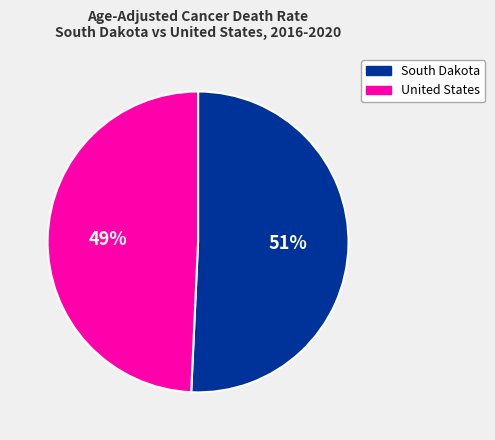

True or false: South Dakota accounts for 46% of the total.

False